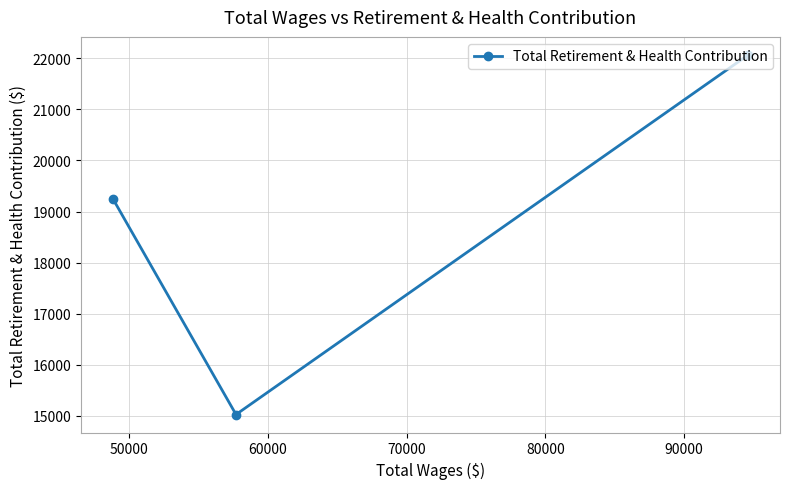

How many lines are shown in the chart?

1